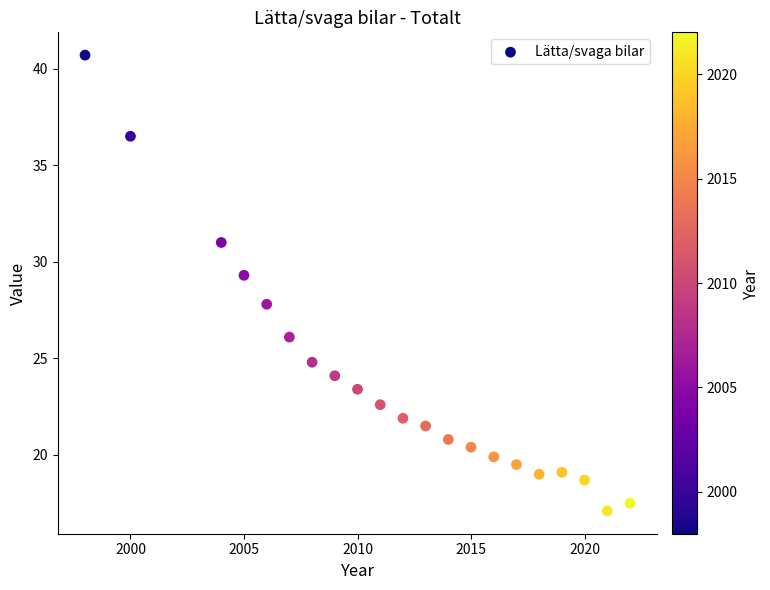

What is the range of Y values (max minus min)?

23.6